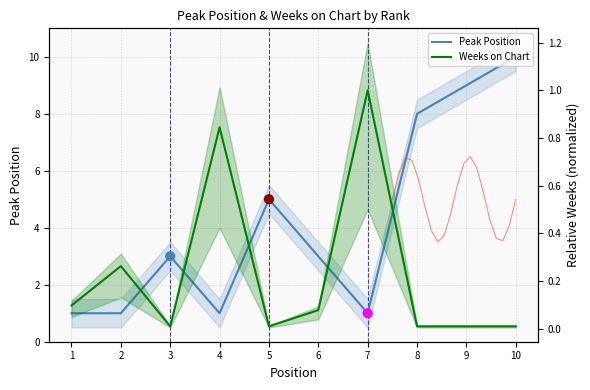

Which series reaches the minimum Y coordinate?

Weeks on Chart